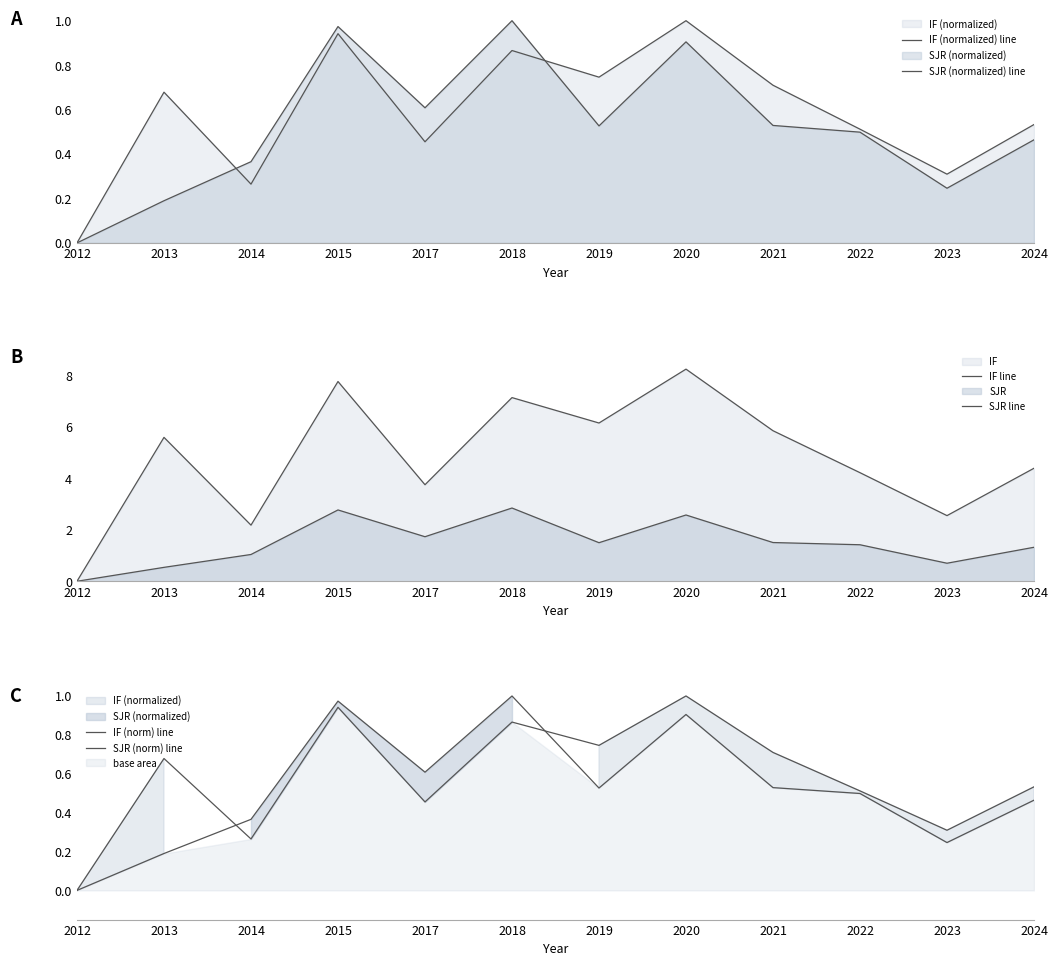

Which label corresponds to the smallest value in the chart?

2012